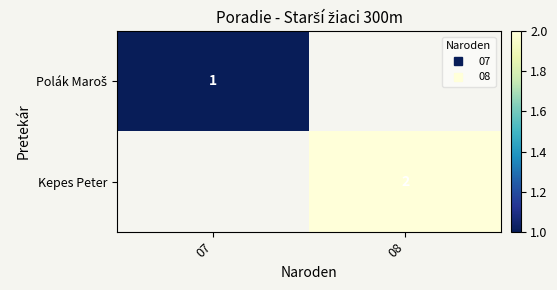

At which category does the chart reach its peak across all series?

08